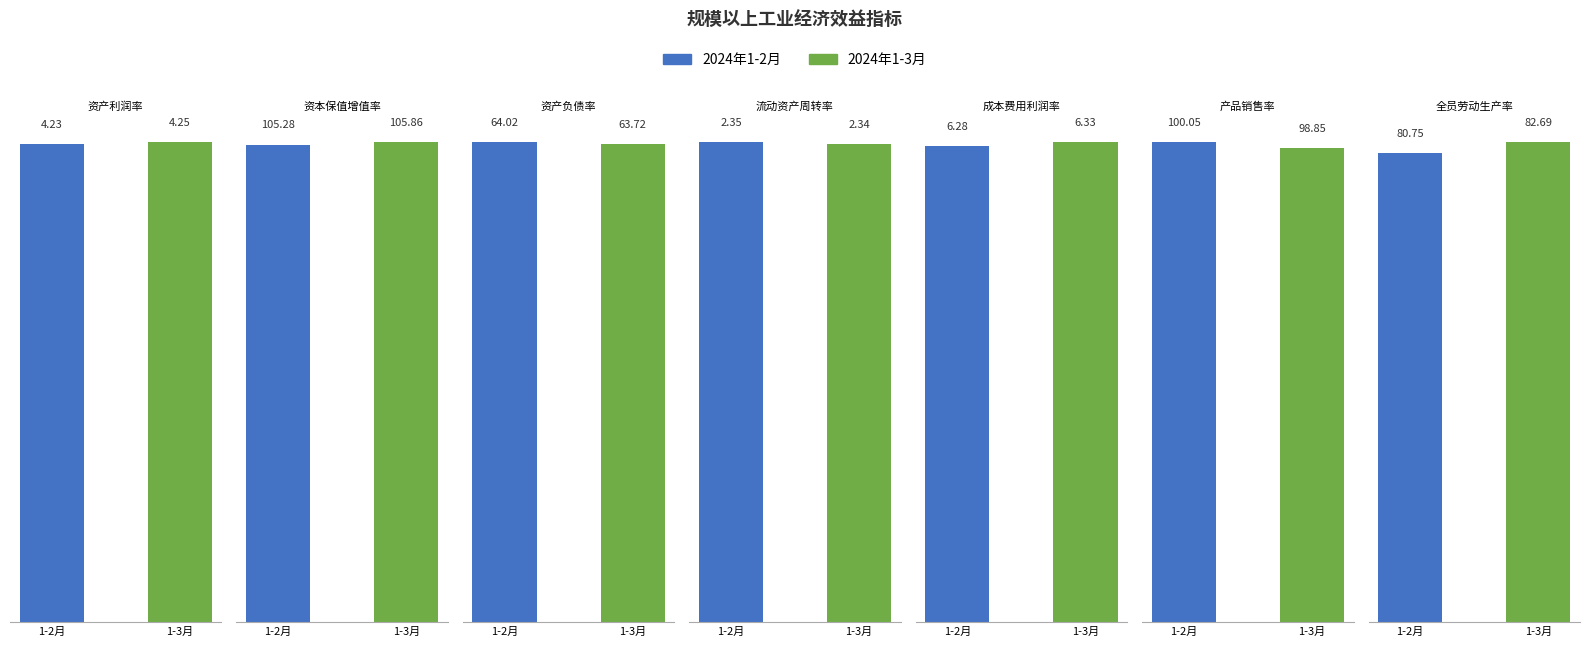

How many groups of bars are there?

7